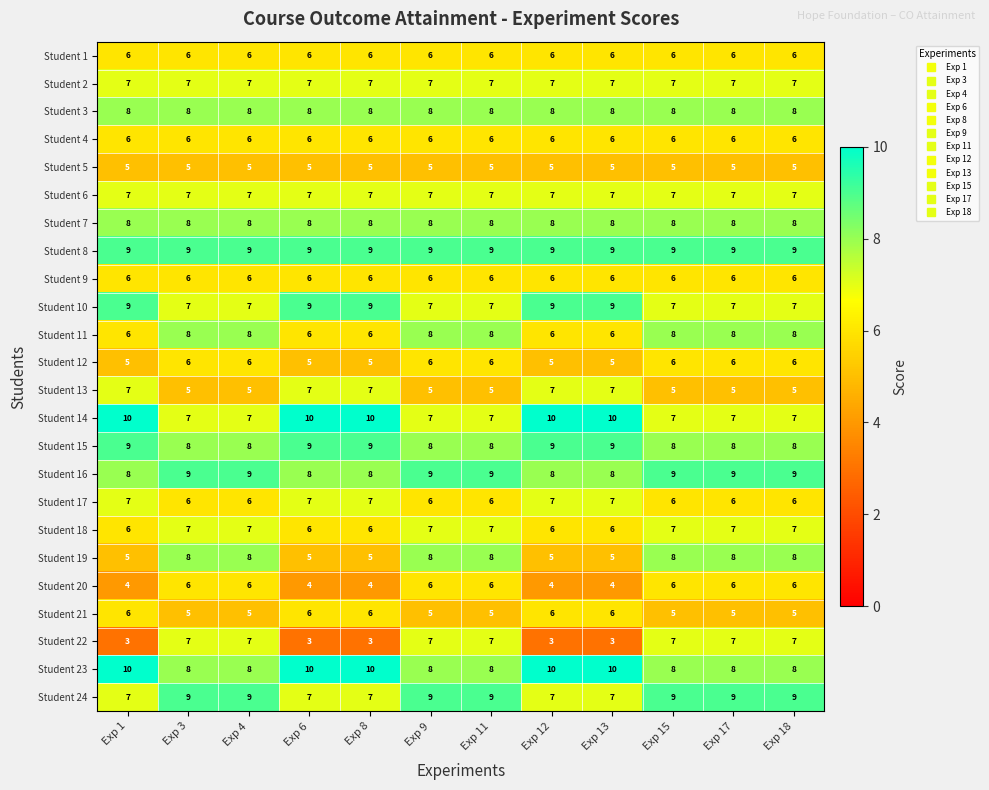

The Student 11 series shows 13 at Exp 9. True or false?

False